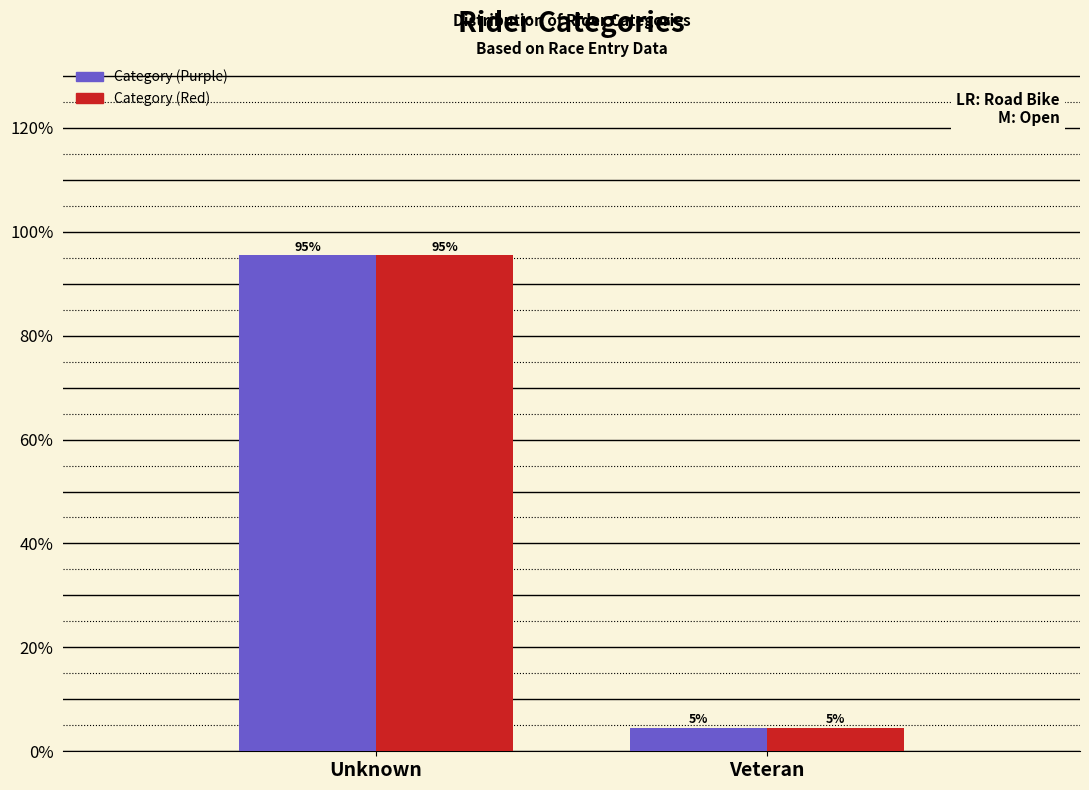

Which category has the highest value across all series?

Unknown